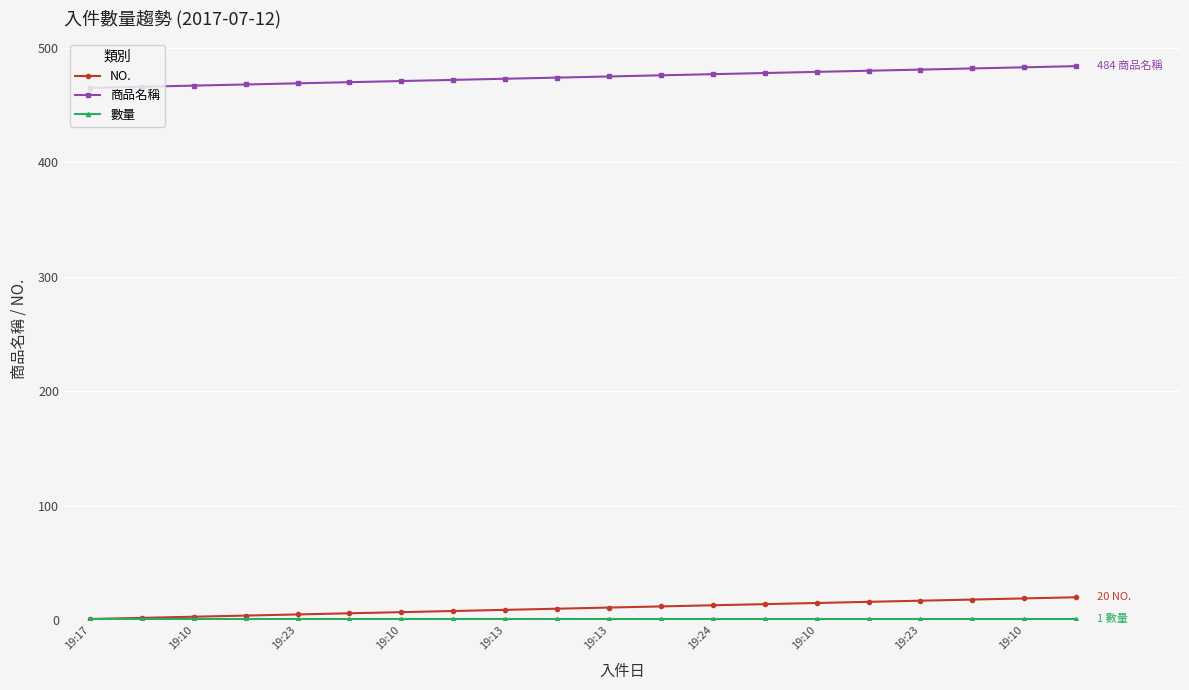

Count the number of data series in this chart.

3